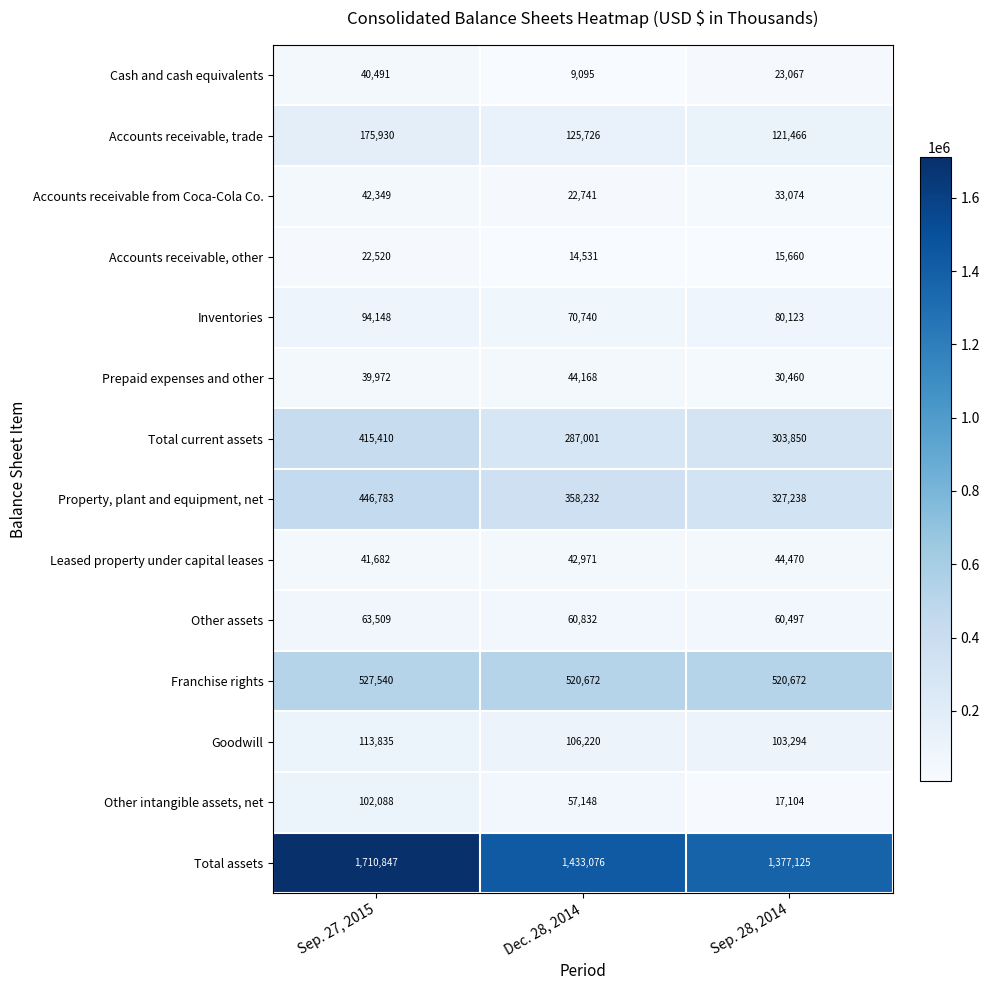

Which series changed the most between Sep. 27, 2015 and Sep. 28, 2014?

Total assets